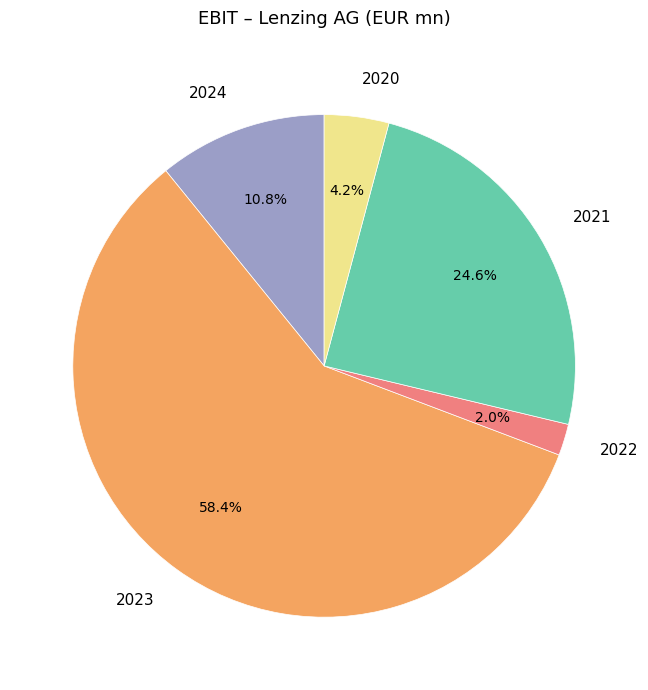

Rank the categories by value from highest to lowest.

2023, 2021, 2024, 2020, 2022